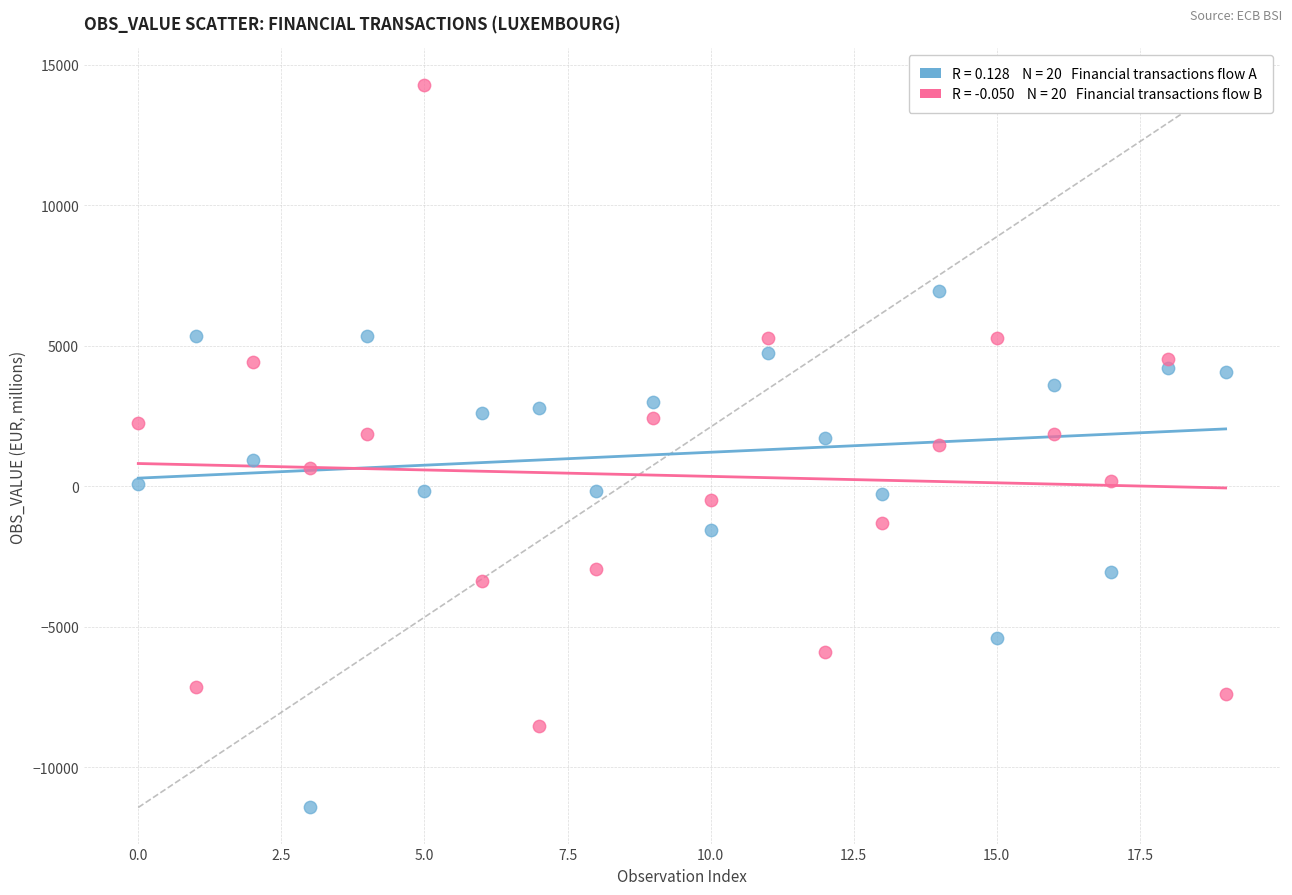

Across all data points, what is the range of Y values (max minus min)?

25723.3